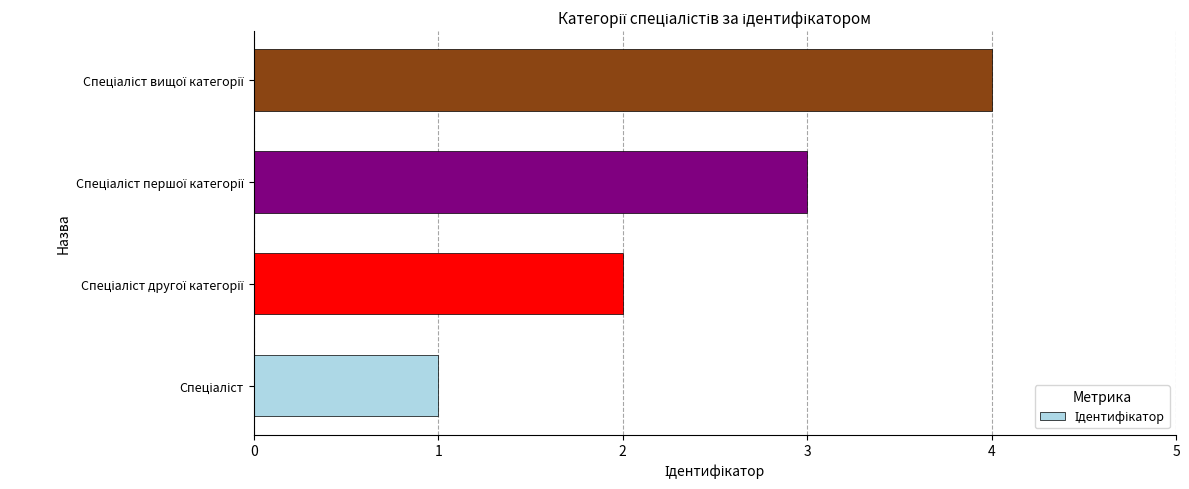

What is the maximum value shown in the chart?

4